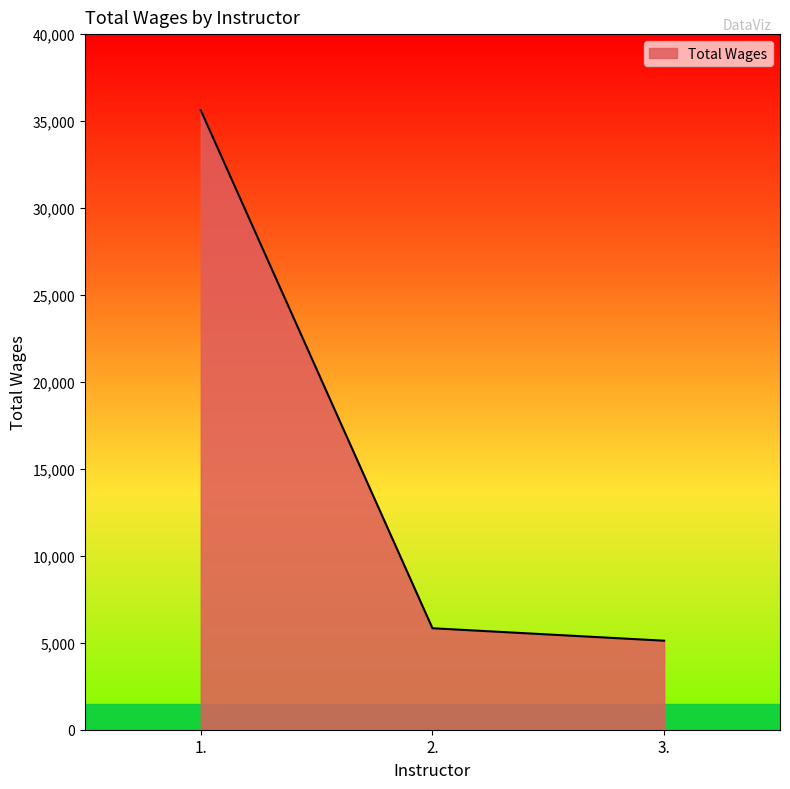

How many lines are shown in the chart?

1